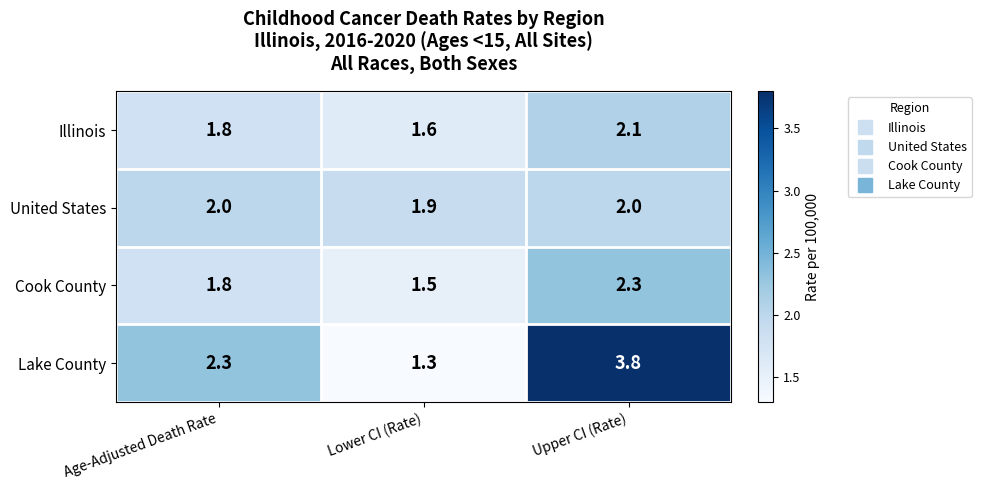

Is it true that Cook County equals 4.0 at Upper CI (Rate)?

False